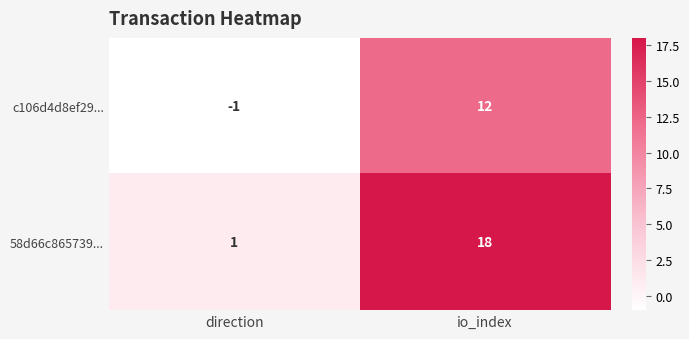

At which category does the chart reach its peak across all series?

io_index